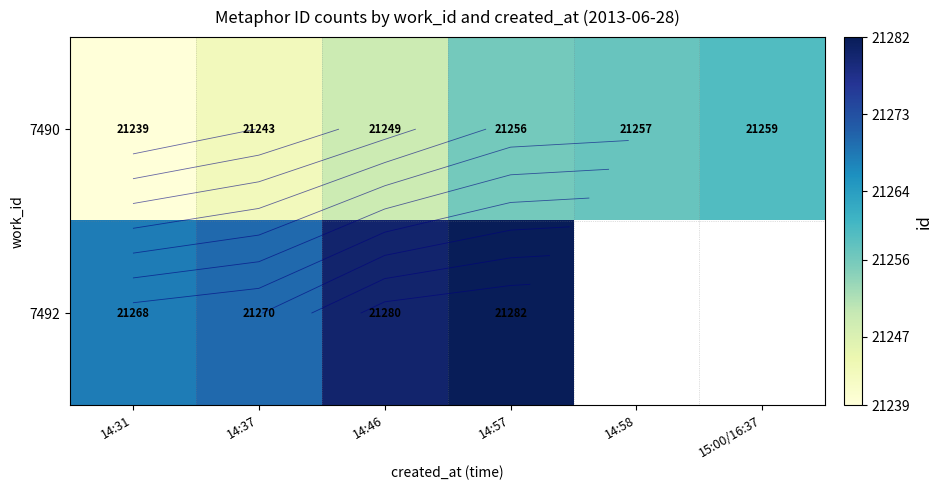

What is the difference between the 7492 values at 14:37 and 14:46?

10